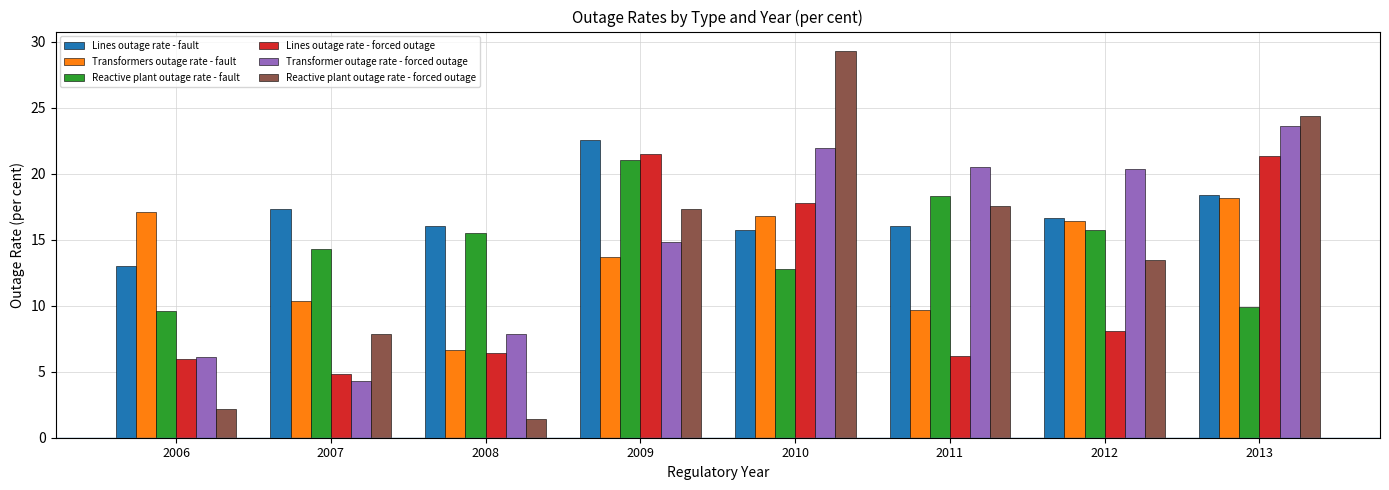

What are all the series names shown in the legend?

Lines outage rate - fault, Transformers outage rate - fault, Reactive plant outage rate - fault, Lines outage rate - forced outage, Transformer outage rate - forced outage, Reactive plant outage rate - forced outage